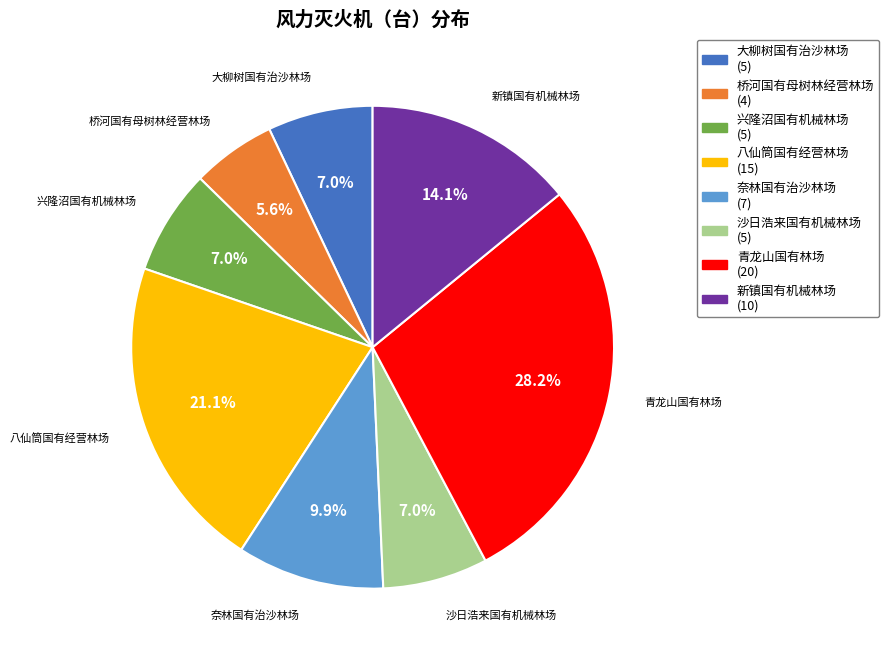

To the nearest percent, what is the average slice percentage?

12%